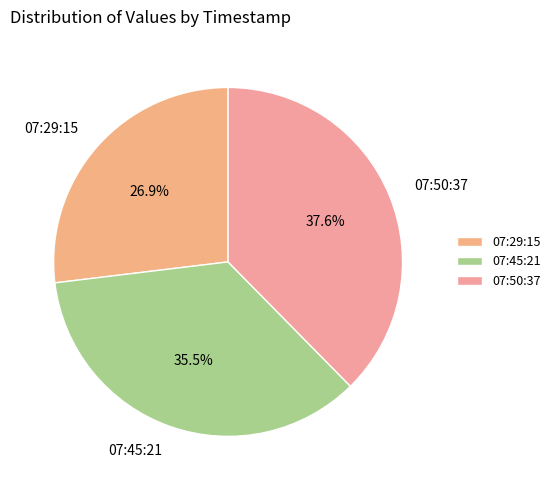

Count the number of slices in the pie.

3